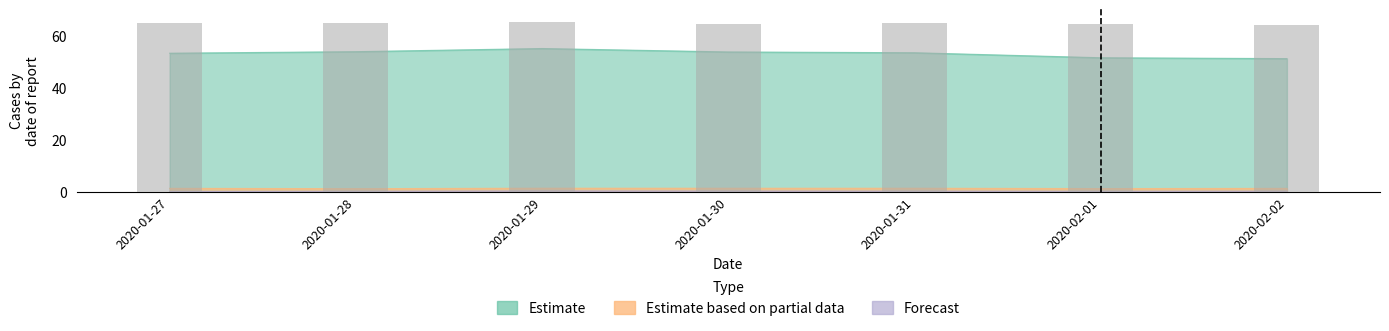

What is the average value?

64.6